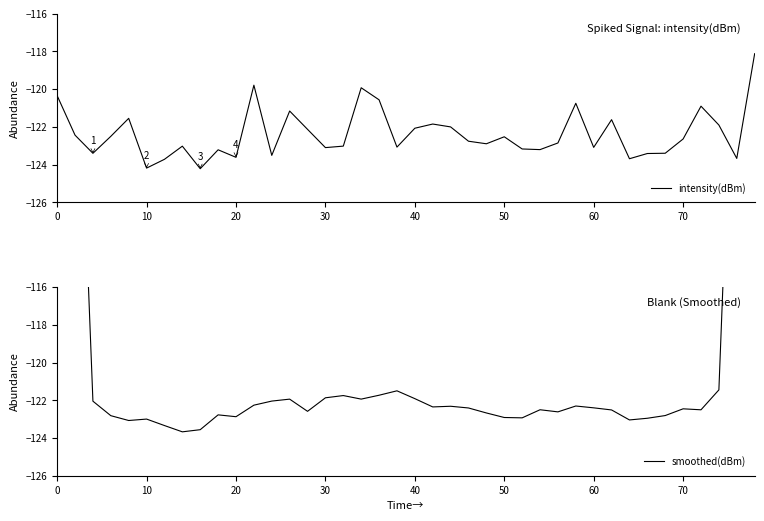

What is the difference between the maximum and second lowest values in the intensity(dBm) series?

6.1